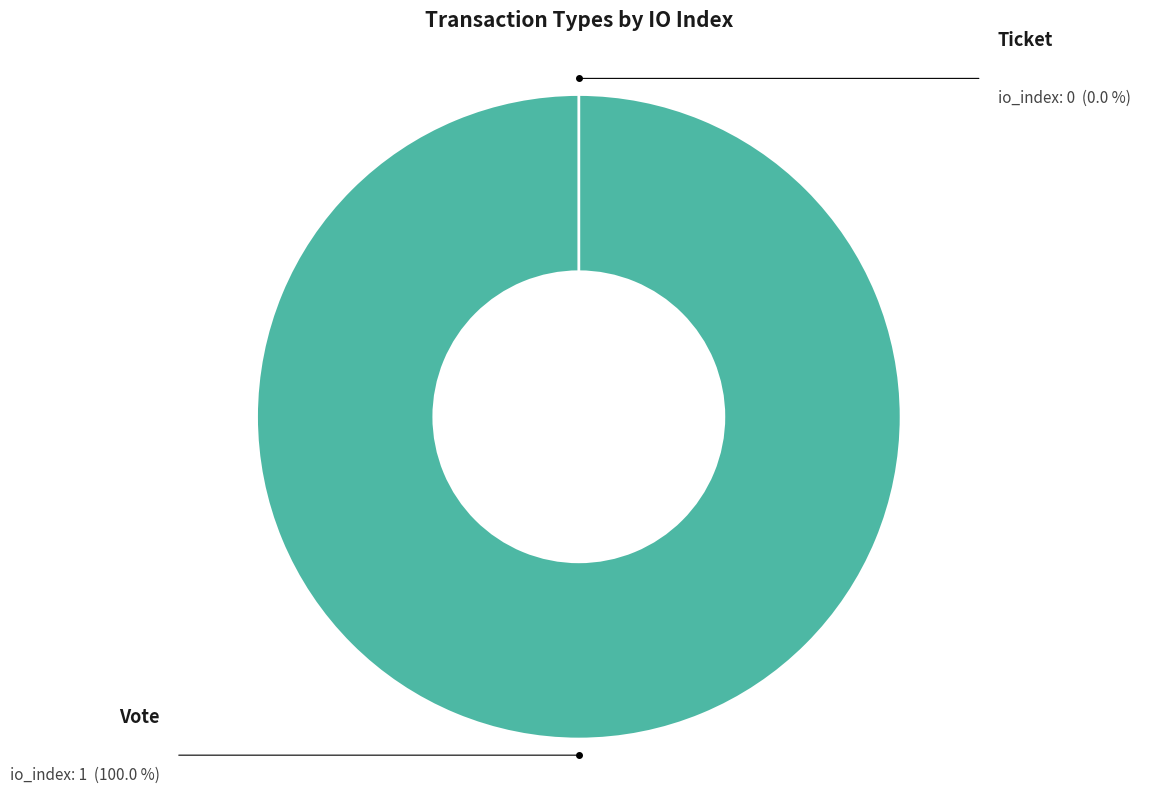

What is the change in value from Vote to Ticket?

-1